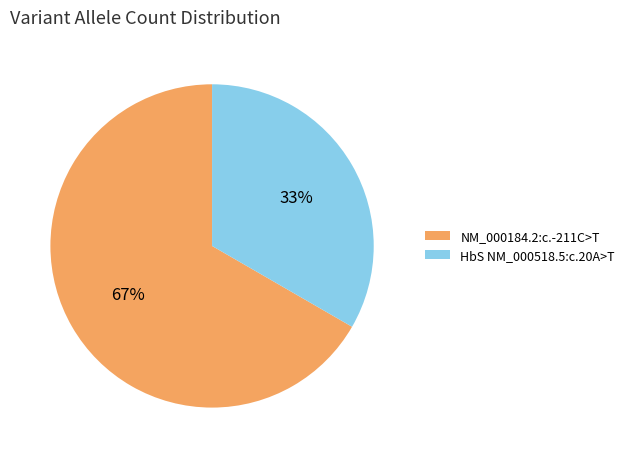

The HbS NM_000518.5:c.20A>T slice represents 33% of the pie. True or false?

True